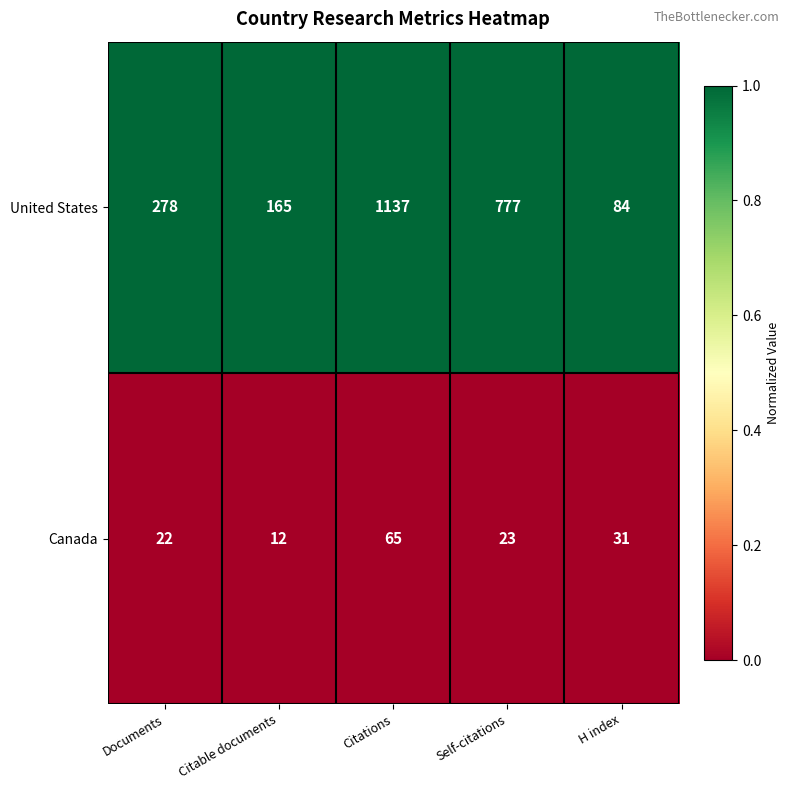

How many distinct data groups are displayed?

2